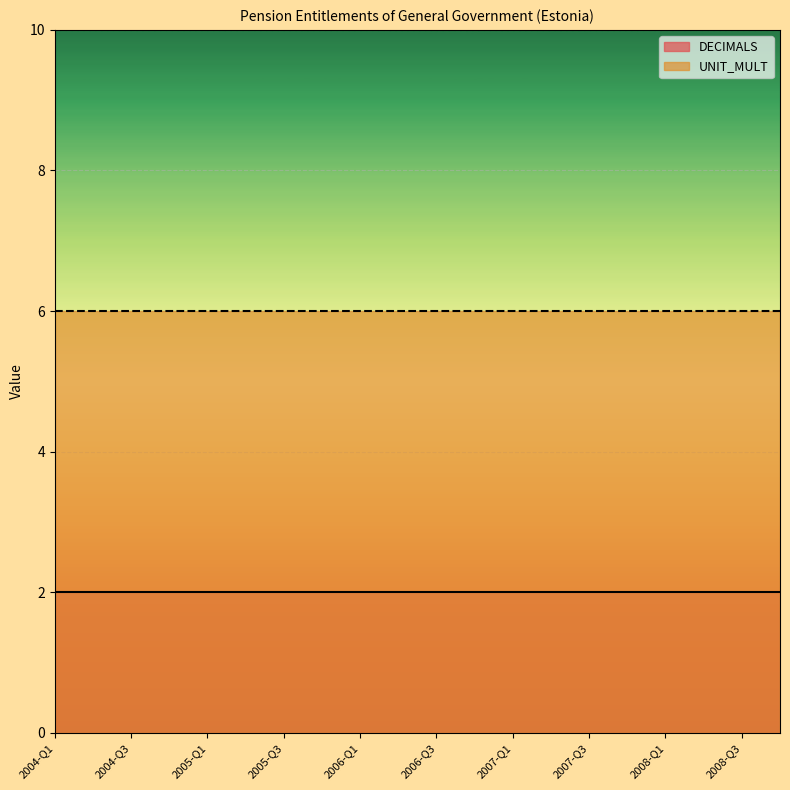

True or false: UNIT_MULT and DECIMALS cross at least once.

False